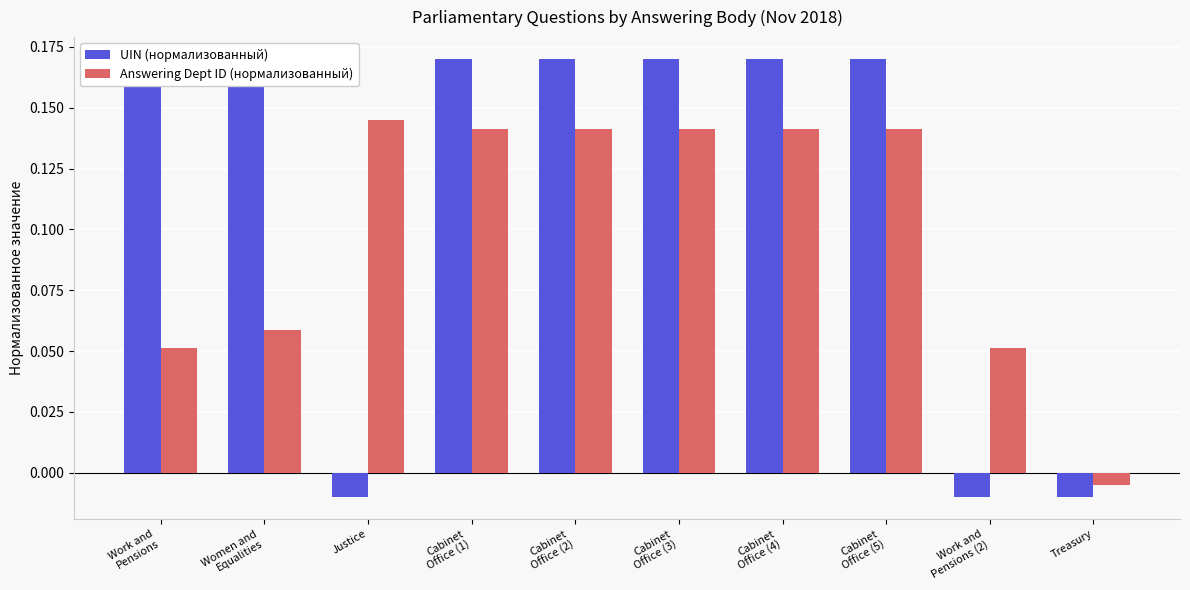

Which category has the highest value across all series?

Women and
Equalities